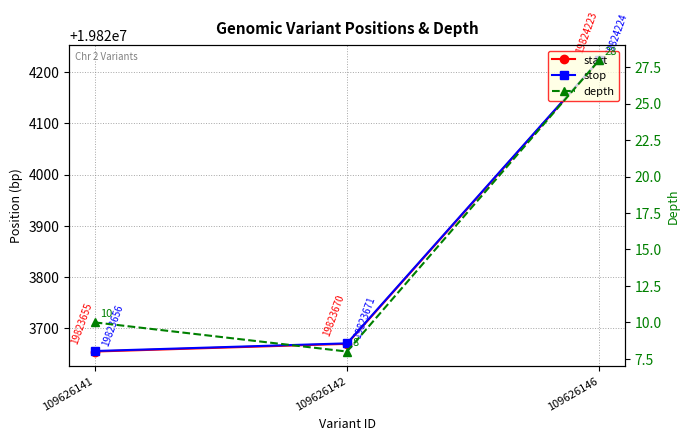

What is the total value across all series at 109626141?

39647321